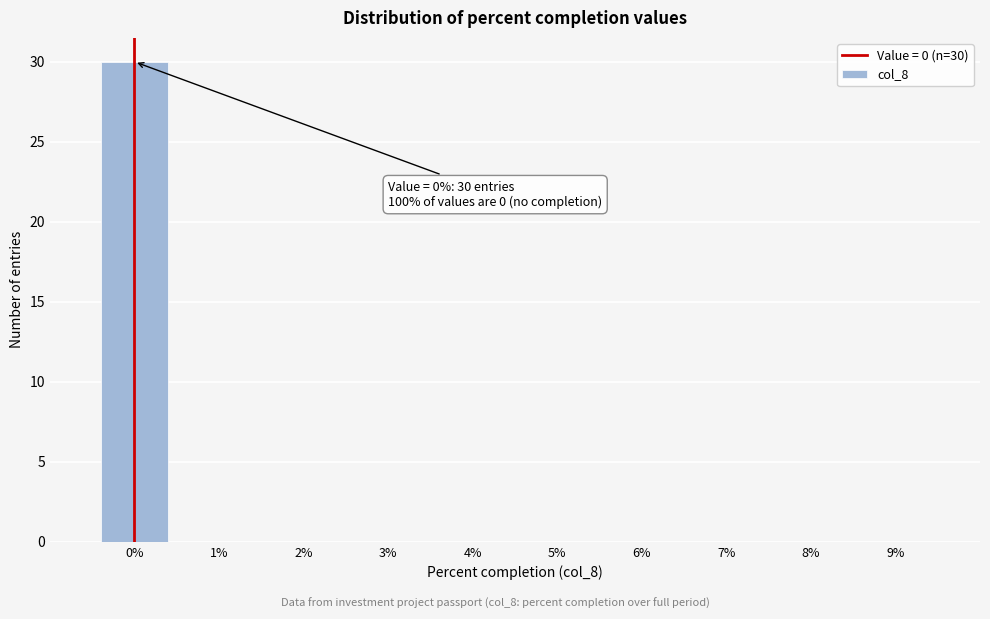

Which range on the x-axis has the tallest bar?

-0.5 to 0.5